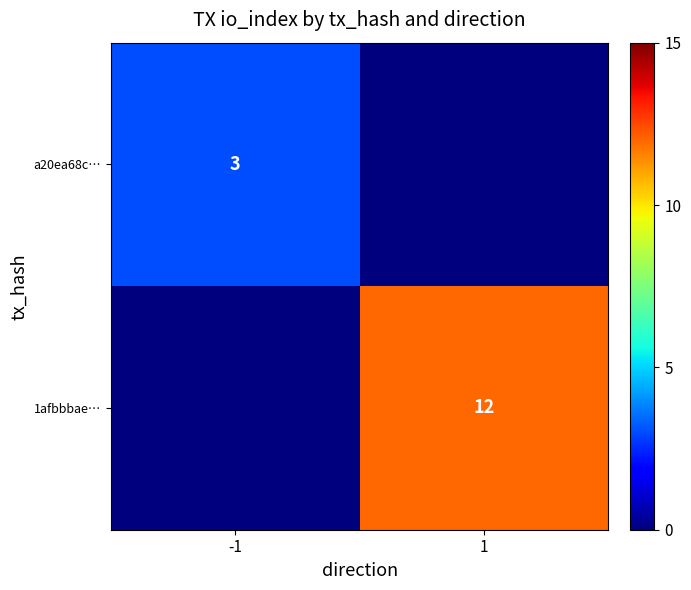

The a20ea68c… series shows 4 at -1. True or false?

False